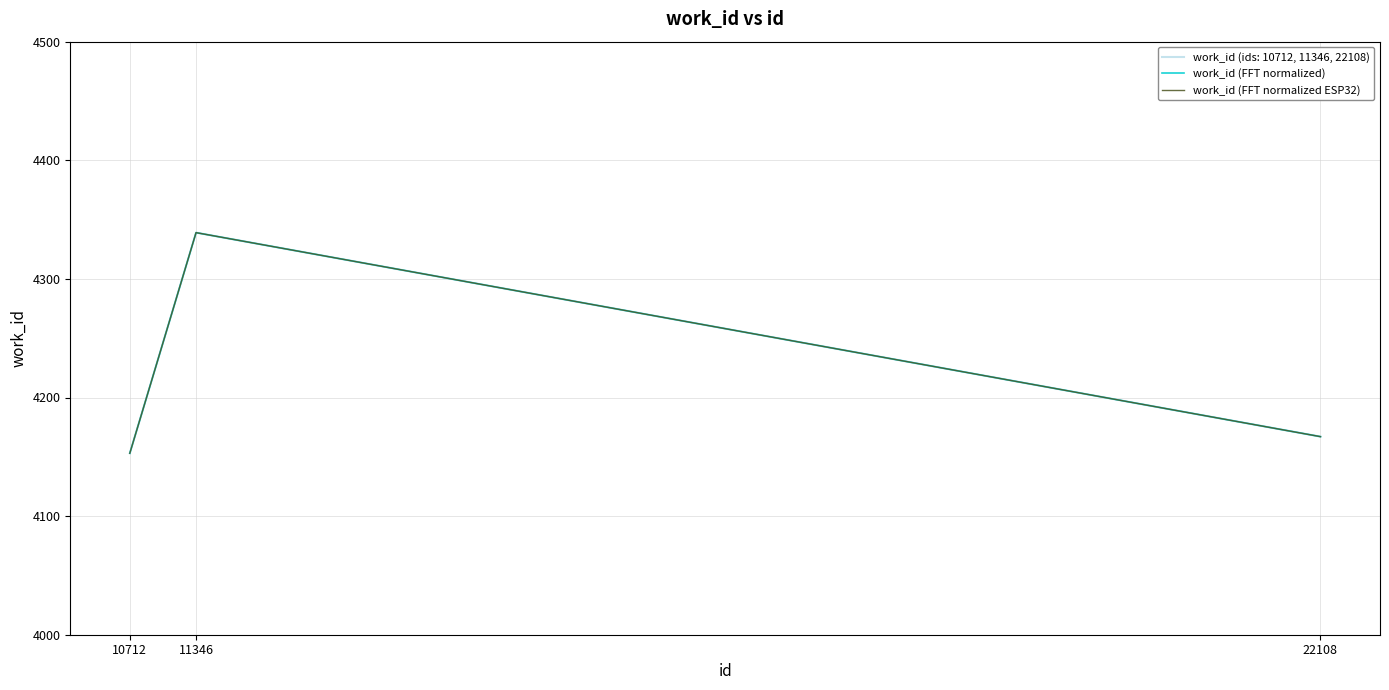

Does the chart have visible grid lines?

Yes